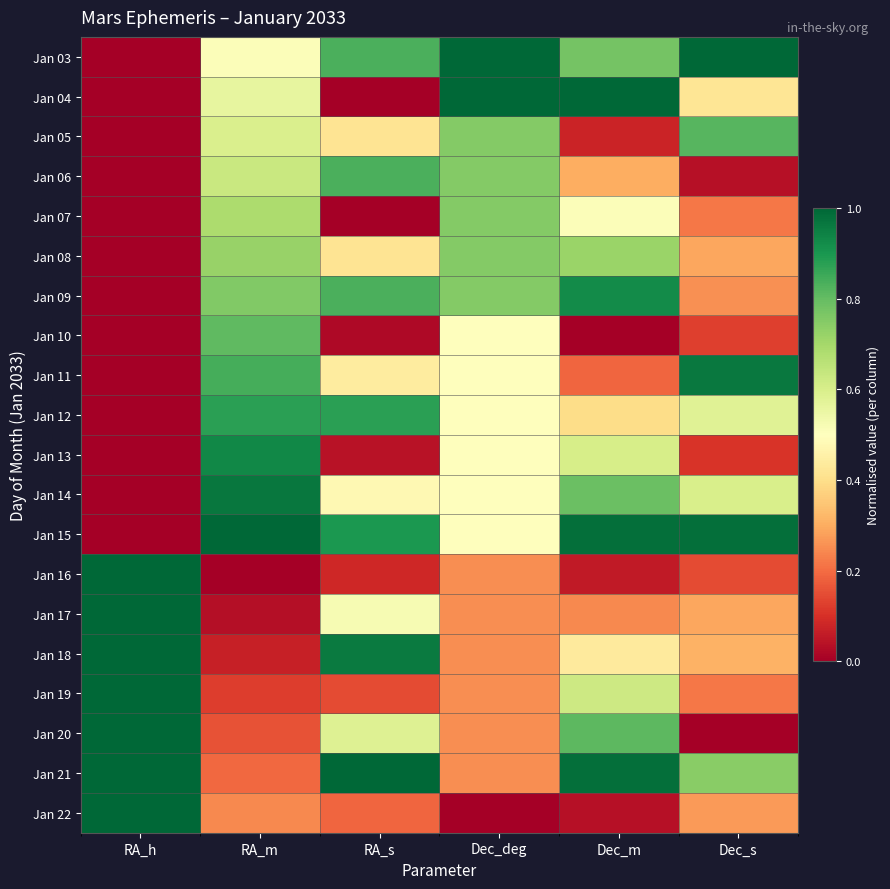

Reading left to right, list all the values displayed in this chart.

Jan 03: RA_h=0.0	RA_m=0.5	RA_s=0.8	Dec_deg=1.0	Dec_m=0.8	Dec_s=1.0
Jan 04: RA_h=0.0	RA_m=0.6	RA_s=0.0	Dec_deg=1.0	Dec_m=1.0	Dec_s=0.4
Jan 05: RA_h=0.0	RA_m=0.6	RA_s=0.4	Dec_deg=0.8	Dec_m=0.1	Dec_s=0.8
Jan 06: RA_h=0.0	RA_m=0.6	RA_s=0.8	Dec_deg=0.8	Dec_m=0.3	Dec_s=0.0
Jan 07: RA_h=0.0	RA_m=0.7	RA_s=0.0	Dec_deg=0.8	Dec_m=0.5	Dec_s=0.2
Jan 08: RA_h=0.0	RA_m=0.7	RA_s=0.4	Dec_deg=0.8	Dec_m=0.7	Dec_s=0.3
Jan 09: RA_h=0.0	RA_m=0.8	RA_s=0.8	Dec_deg=0.8	Dec_m=0.9	Dec_s=0.3
Jan 10: RA_h=0.0	RA_m=0.8	RA_s=0.0	Dec_deg=0.5	Dec_m=0.0	Dec_s=0.1
Jan 11: RA_h=0.0	RA_m=0.8	RA_s=0.4	Dec_deg=0.5	Dec_m=0.2	Dec_s=1.0
Jan 12: RA_h=0.0	RA_m=0.9	RA_s=0.9	Dec_deg=0.5	Dec_m=0.4	Dec_s=0.6
Jan 13: RA_h=0.0	RA_m=0.9	RA_s=0.0	Dec_deg=0.5	Dec_m=0.6	Dec_s=0.1
Jan 14: RA_h=0.0	RA_m=1.0	RA_s=0.5	Dec_deg=0.5	Dec_m=0.8	Dec_s=0.6
Jan 15: RA_h=0.0	RA_m=1.0	RA_s=0.9	Dec_deg=0.5	Dec_m=1.0	Dec_s=1.0
Jan 16: RA_h=1.0	RA_m=0.0	RA_s=0.1	Dec_deg=0.2	Dec_m=0.1	Dec_s=0.1
Jan 17: RA_h=1.0	RA_m=0.0	RA_s=0.5	Dec_deg=0.2	Dec_m=0.2	Dec_s=0.3
Jan 18: RA_h=1.0	RA_m=0.1	RA_s=1.0	Dec_deg=0.2	Dec_m=0.4	Dec_s=0.3
Jan 19: RA_h=1.0	RA_m=0.1	RA_s=0.1	Dec_deg=0.2	Dec_m=0.6	Dec_s=0.2
Jan 20: RA_h=1.0	RA_m=0.2	RA_s=0.6	Dec_deg=0.2	Dec_m=0.8	Dec_s=0.0
Jan 21: RA_h=1.0	RA_m=0.2	RA_s=1.0	Dec_deg=0.2	Dec_m=1.0	Dec_s=0.7
Jan 22: RA_h=1.0	RA_m=0.2	RA_s=0.2	Dec_deg=0.0	Dec_m=0.0	Dec_s=0.3